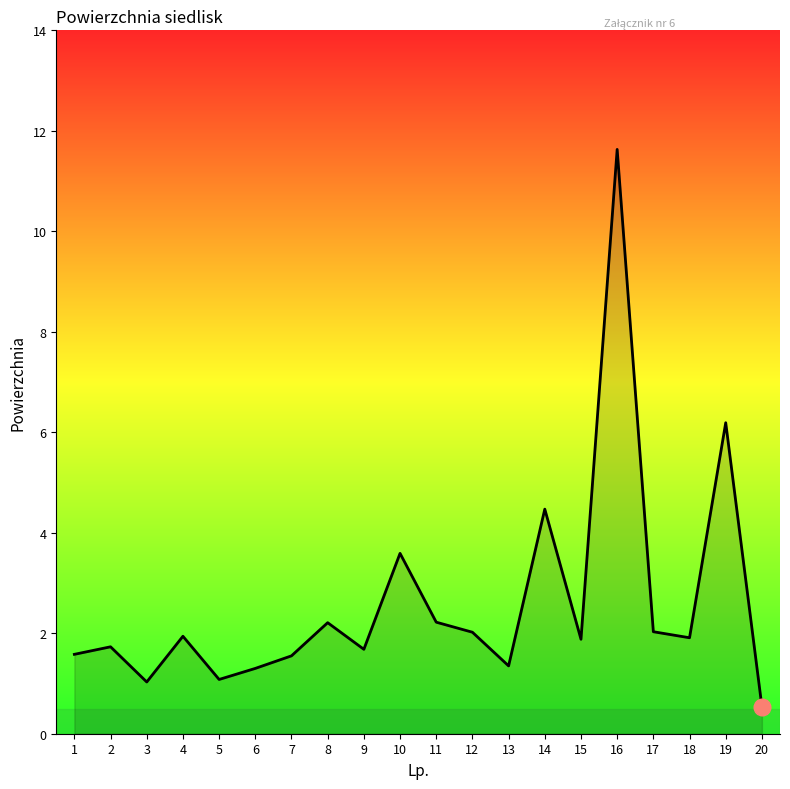

Where is the first local minimum?

3